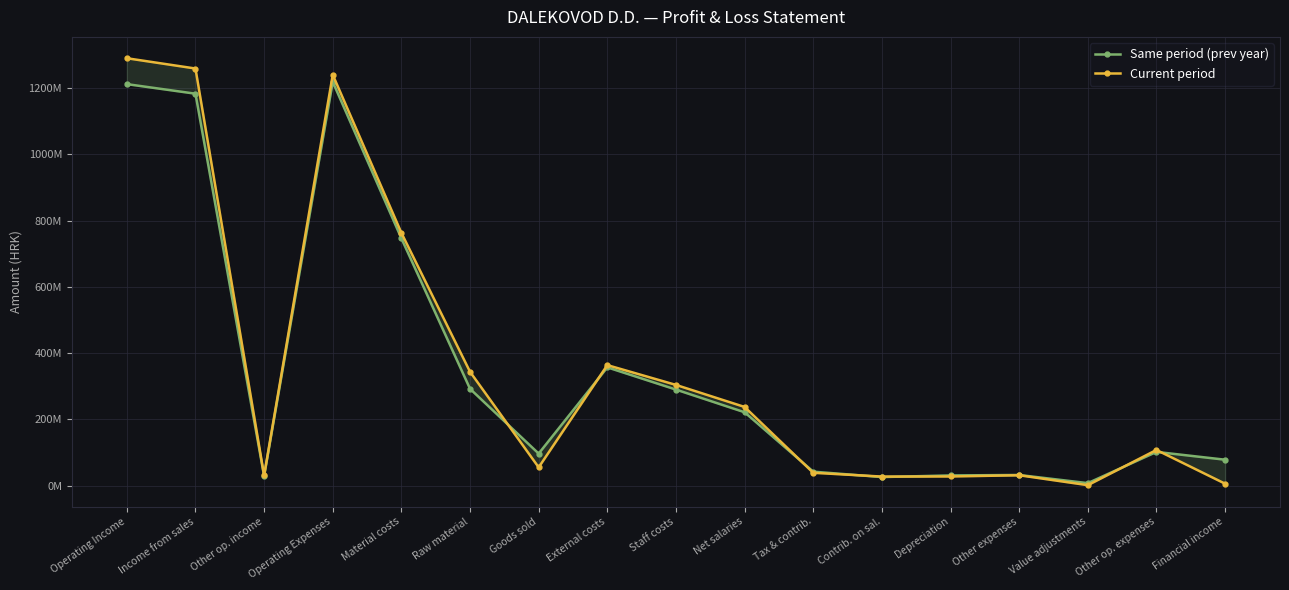

At which category does Current period reach its first local valley?

Other op. income